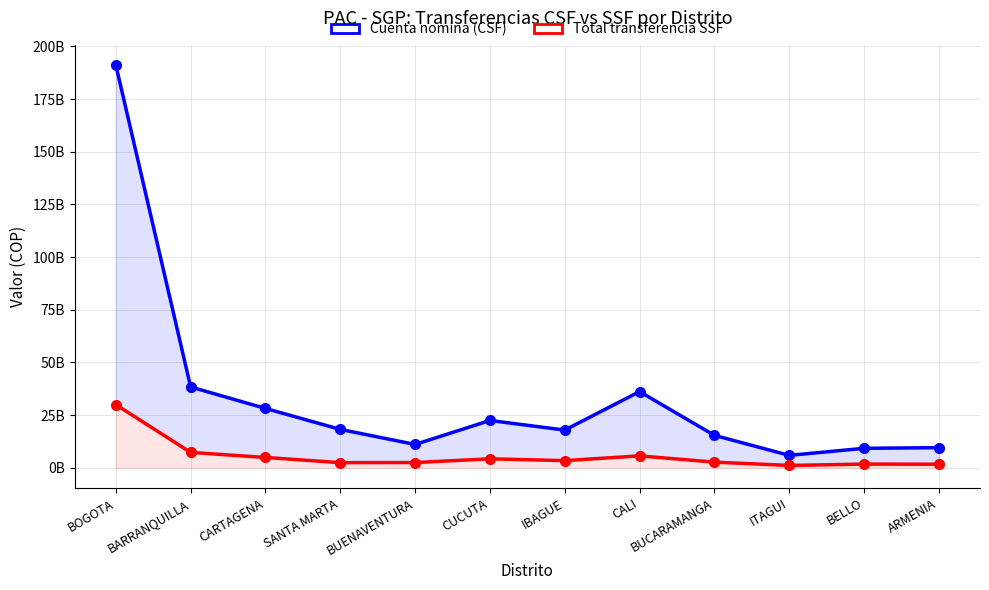

Which series has the largest range (max minus min)?

Cuenta nomina (CSF)